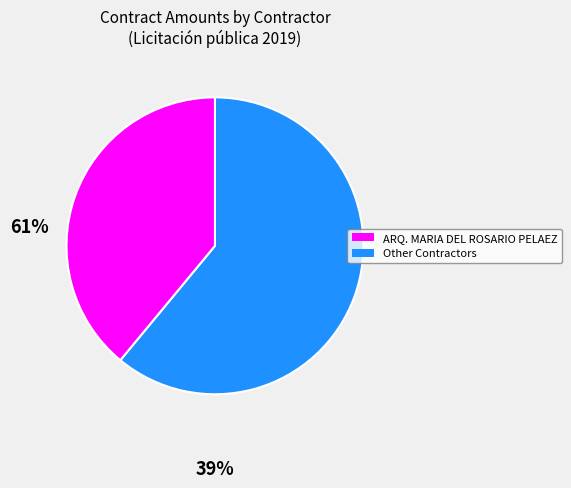

Is there any slice that represents more than half of the pie?

Yes